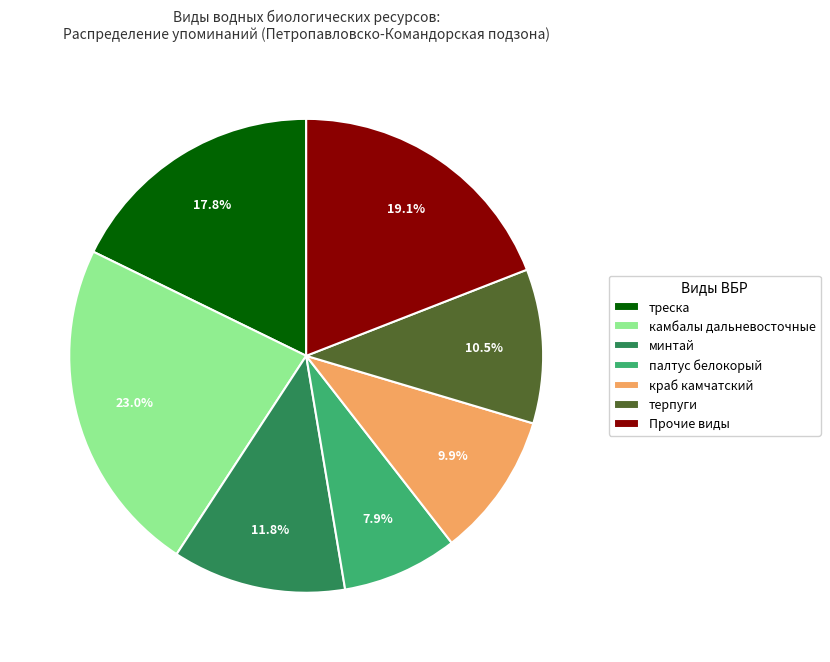

Which slice is the largest?

камбалы дальневосточные